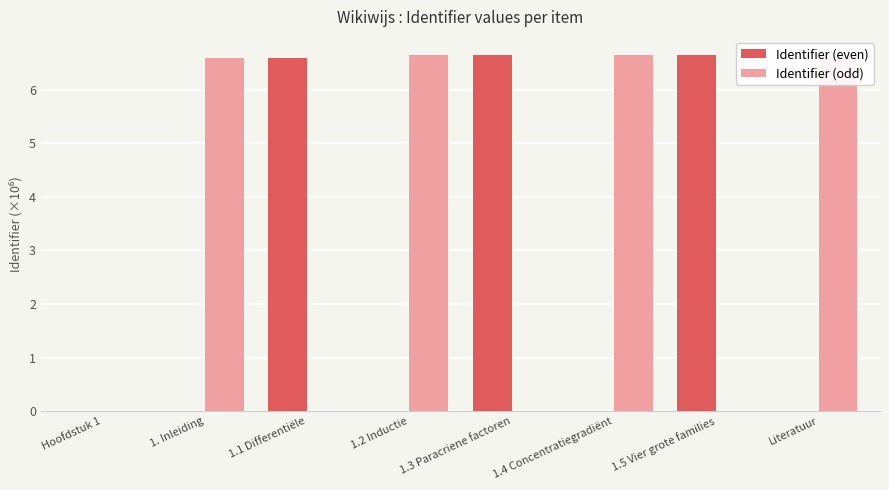

Rank the categories by Identifier (even) value from lowest to highest.

Hoofdstuk 1, 1. Inleiding, 1.2 Inductie, 1.4 Concentratiegradiënt, Literatuur, 1.1 Differentiële, 1.3 Paracriene factoren, 1.5 Vier grote families